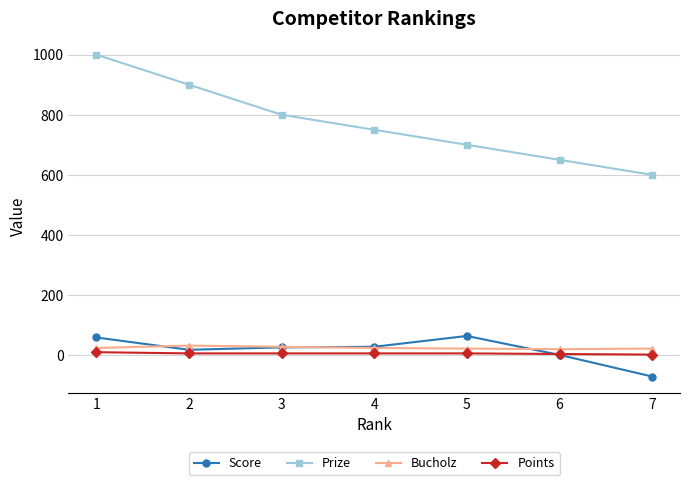

How many Points values are between 4 and 6?

5